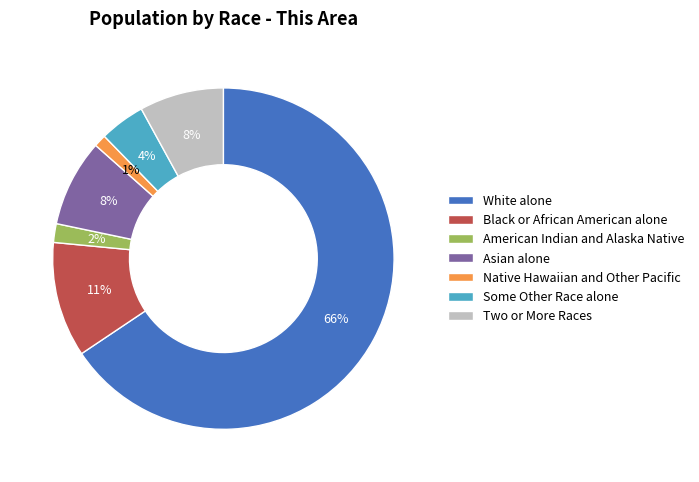

Is it true that Black or African American alone is 11% of the pie?

True